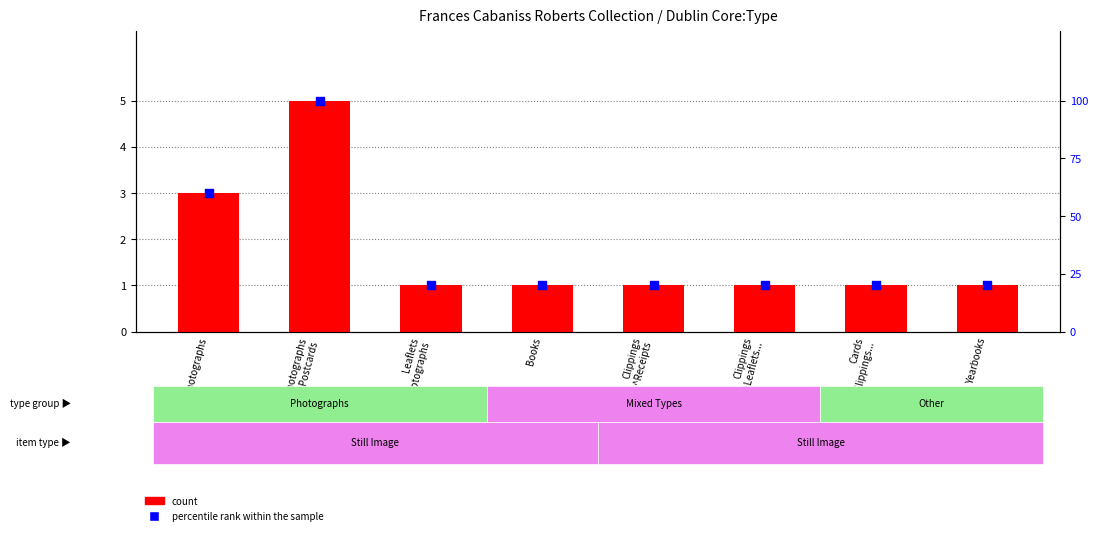

Which series has the widest spread of Y values?

percentile rank within the sample